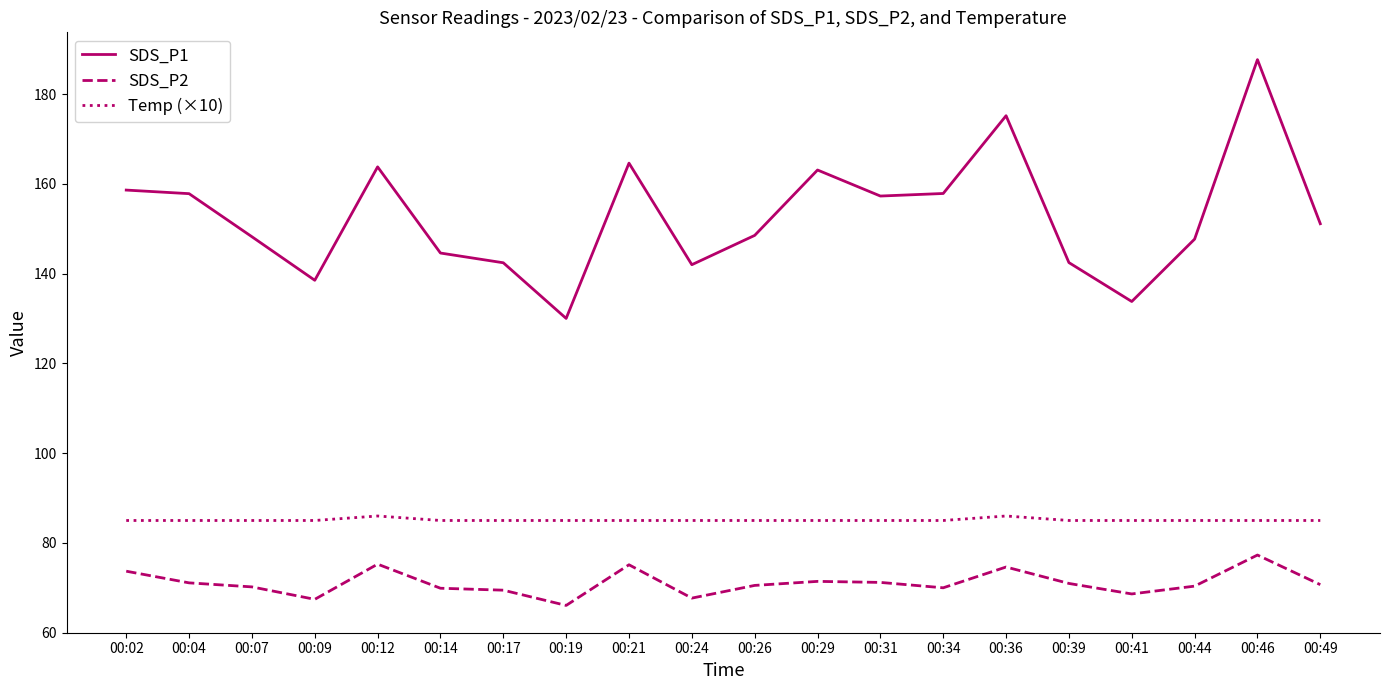

What is the difference between the maximum and minimum values in the SDS_P1 series?

57.7